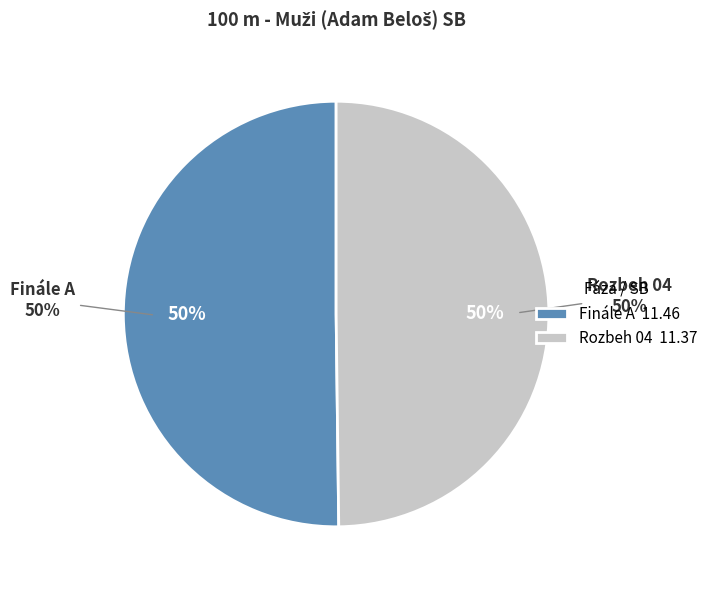

Is there any slice that represents more than half of the pie?

Yes